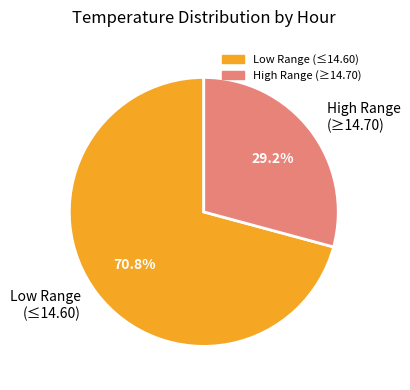

Combined, what portion of the pie is High Range (≥14.70) and Low Range (≤14.60)?

100.0%